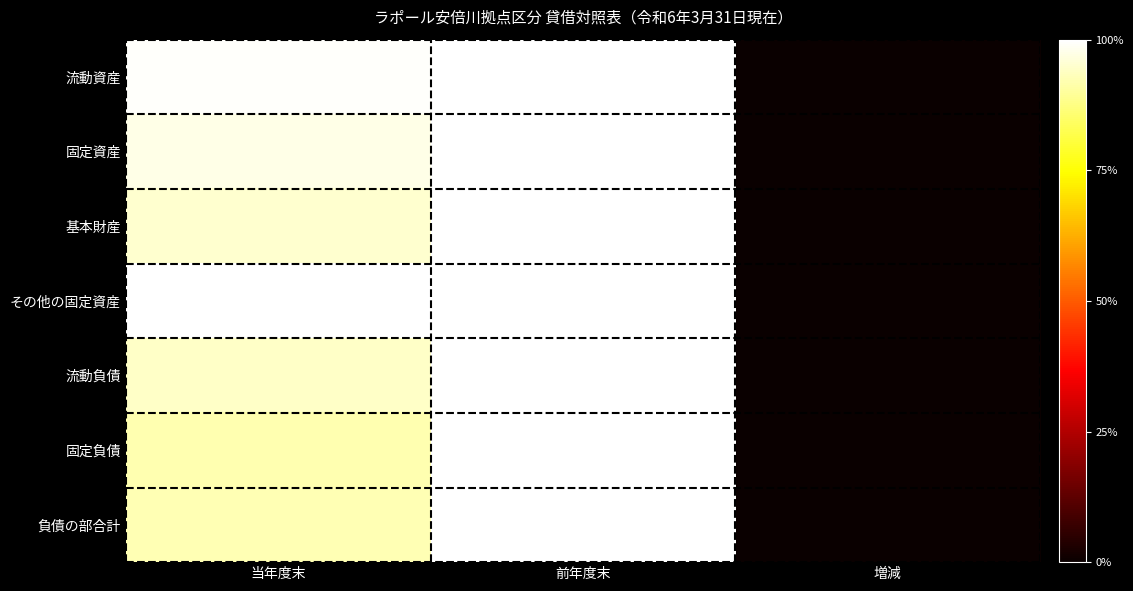

Reading right to left, list all the values displayed in this chart.

流動資産: 増減=0.0	前年度末=1.0	当年度末=1.0
固定資産: 増減=0.0	前年度末=1.0	当年度末=1.0
基本財産: 増減=0.0	前年度末=1.0	当年度末=1.0
その他の固定資産: 増減=0.0	前年度末=1.0	当年度末=1.0
流動負債: 増減=0.0	前年度末=1.0	当年度末=0.9
固定負債: 増減=0.0	前年度末=1.0	当年度末=0.9
負債の部合計: 増減=0.0	前年度末=1.0	当年度末=0.9